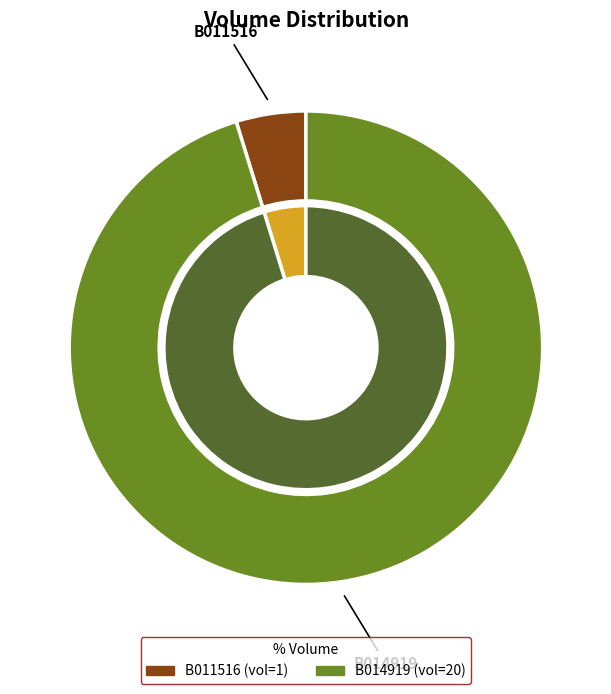

What is the change in value from B011516 to B014919?

+19